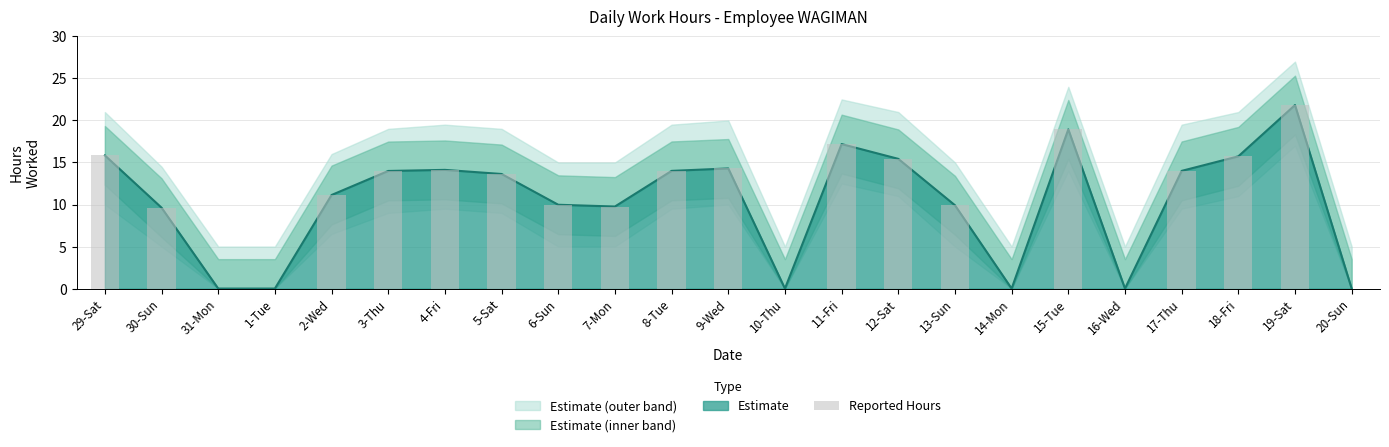

What value does the data have at 11-Fri?

17.2